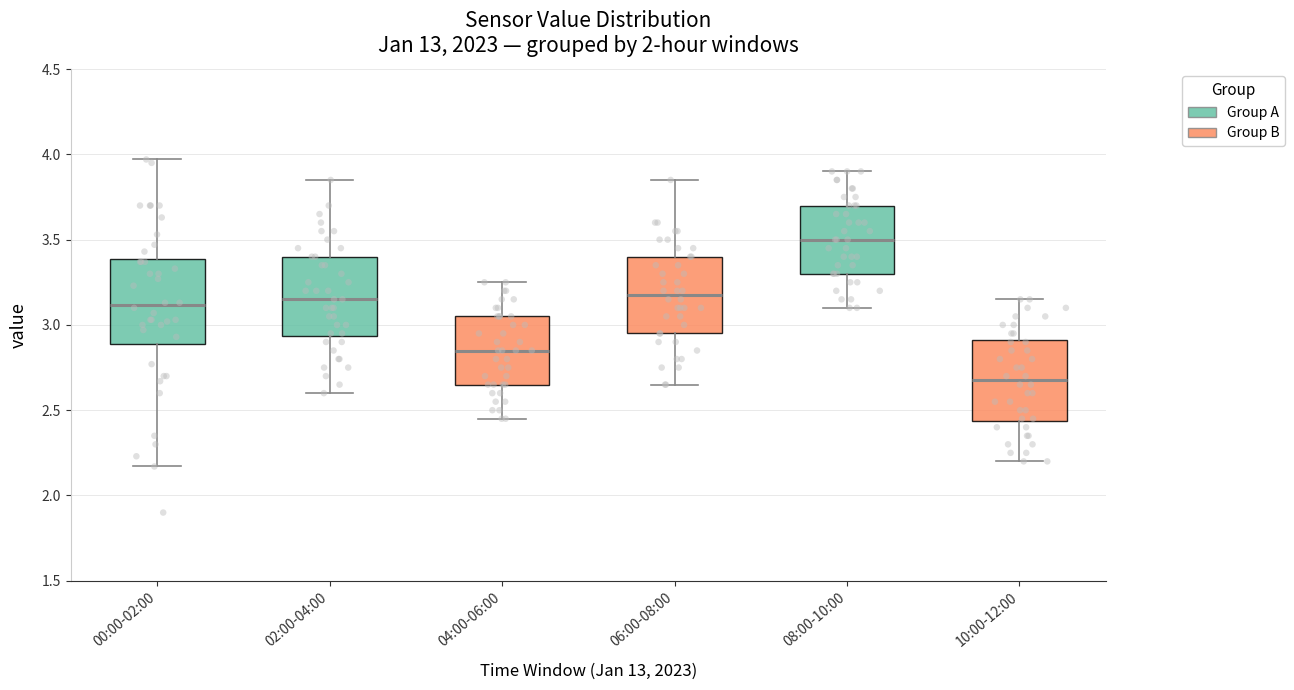

Reading left to right, transcribe this box plot: for each box, give where its median line is, the range the box spans, and where its two whiskers end, as read against the y-axis. The values are not printed on the chart, so give them approximately, as read against the axis.

00:00-02:00: median 3.10, box 2.90 to 3.40, whiskers 2.15 to 3.95
02:00-04:00: median 3.15, box 2.95 to 3.40, whiskers 2.60 to 3.85
04:00-06:00: median 2.85, box 2.65 to 3.05, whiskers 2.45 to 3.25
06:00-08:00: median 3.20, box 2.95 to 3.40, whiskers 2.65 to 3.85
08:00-10:00: median 3.50, box 3.30 to 3.70, whiskers 3.10 to 3.90
10:00-12:00: median 2.70, box 2.45 to 2.90, whiskers 2.20 to 3.15